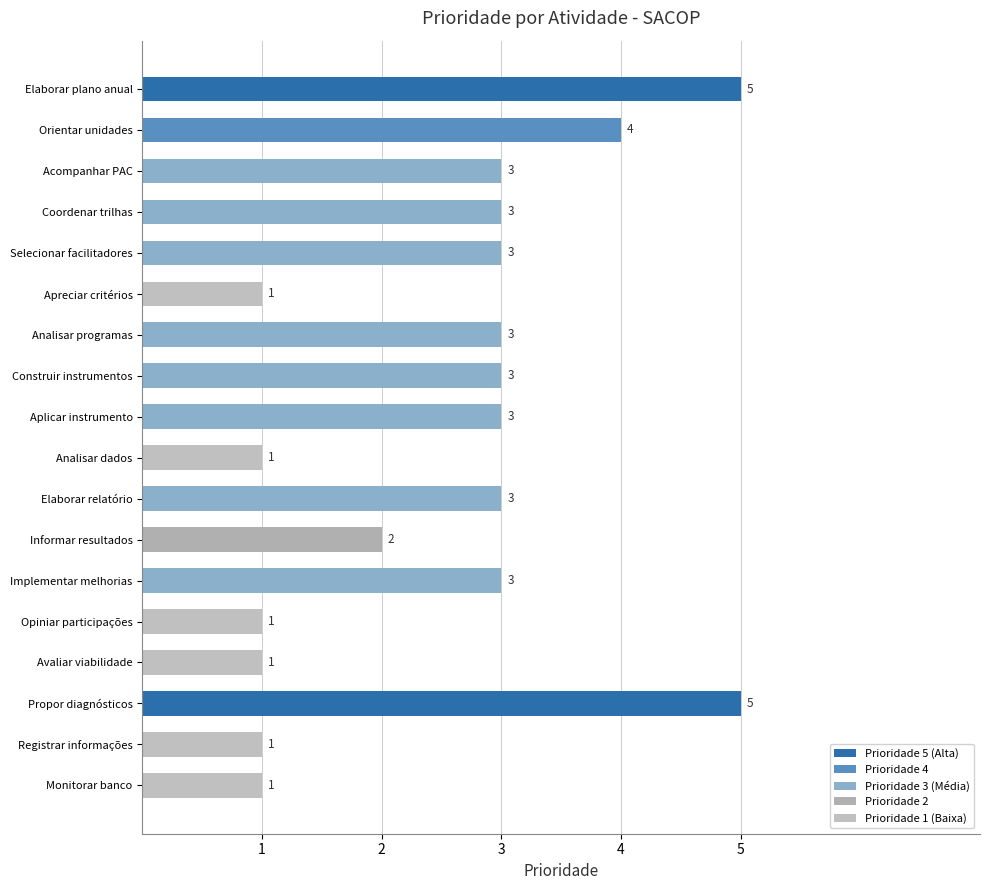

The value at Avaliar viabilidade is 1. True or false?

True